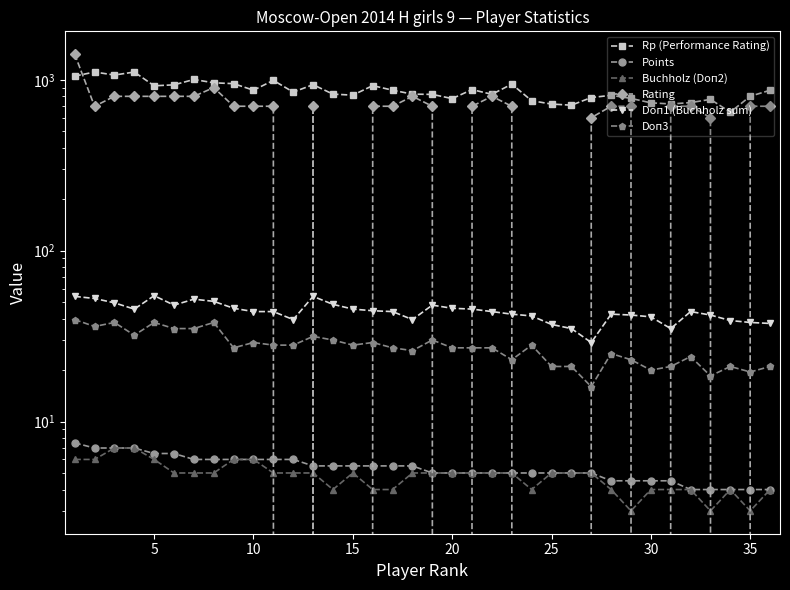

The value of Doп1 (Buchholz sum) at 13 is 70.8. True or false?

False